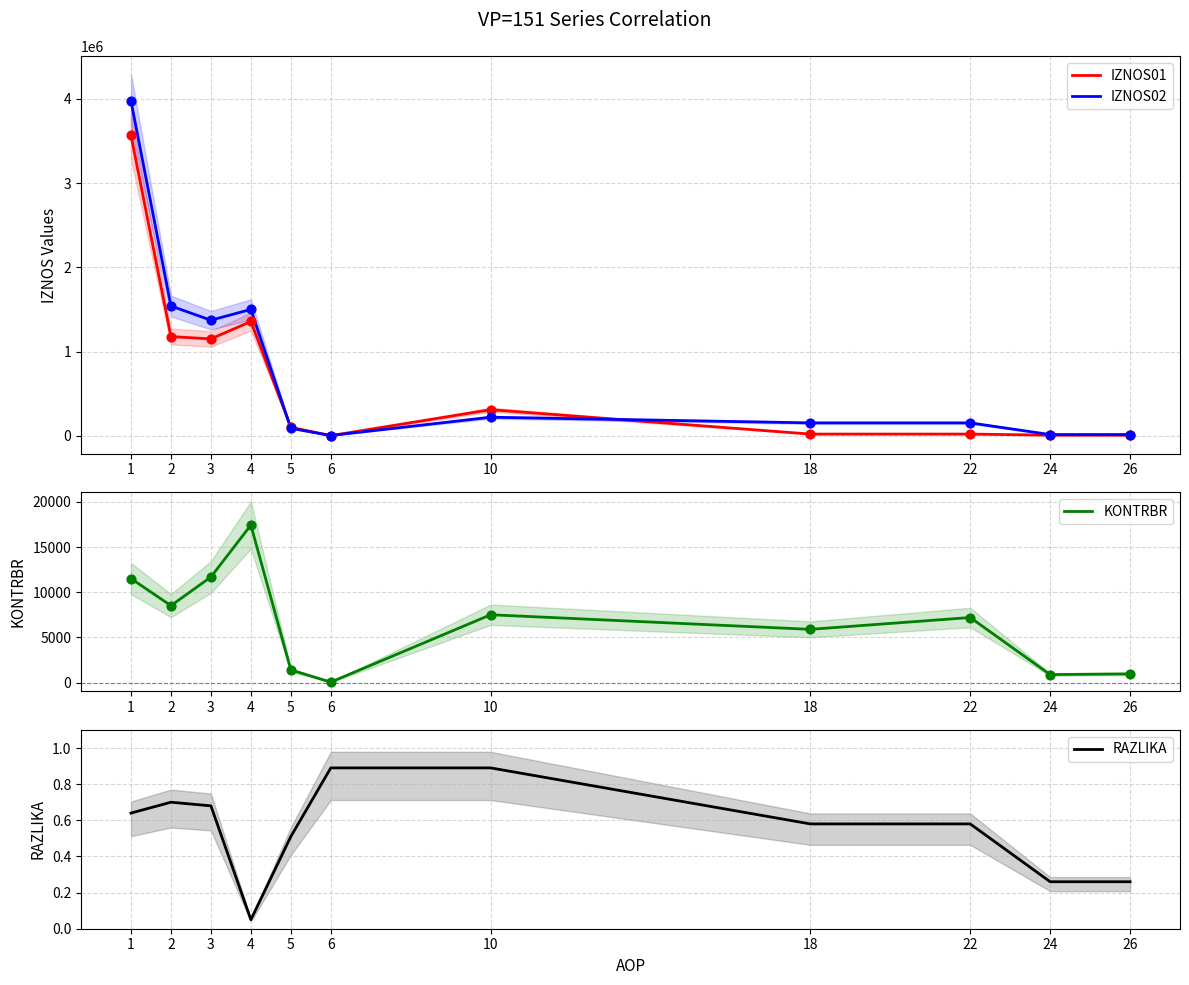

Is the value of IZNOS01 at 18 greater than the value of KONTRBR at 5?

Yes